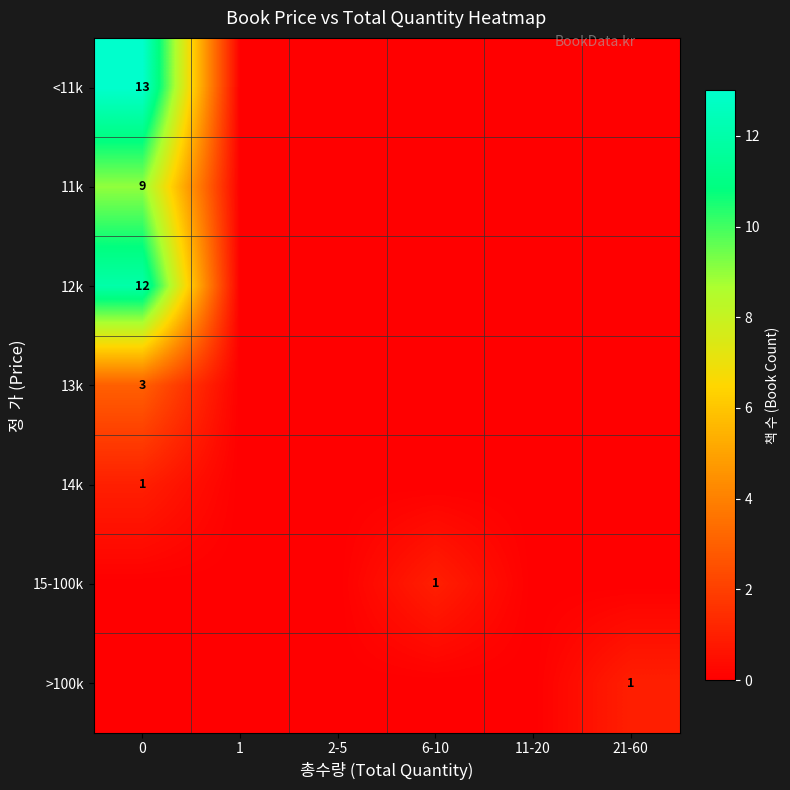

What is the total value across all series at 0?

38